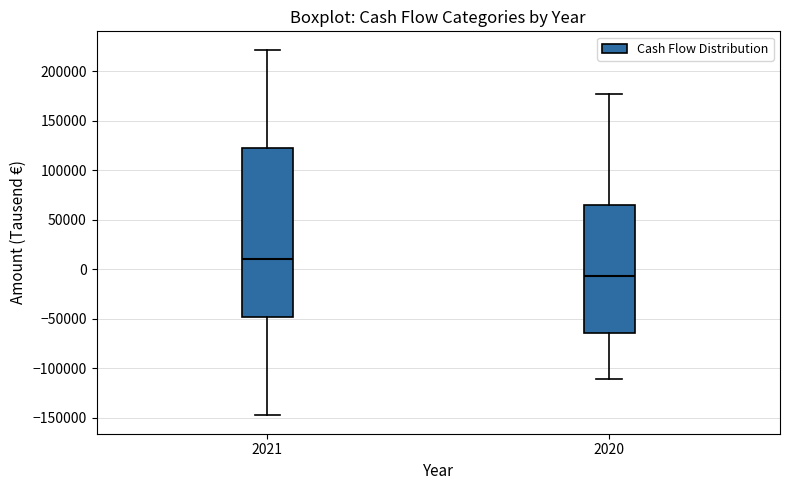

Where is the lower edge of the box at x = 2020 on the y-axis? The values are not printed on the chart, so give them approximately, as read against the axis.

-65000